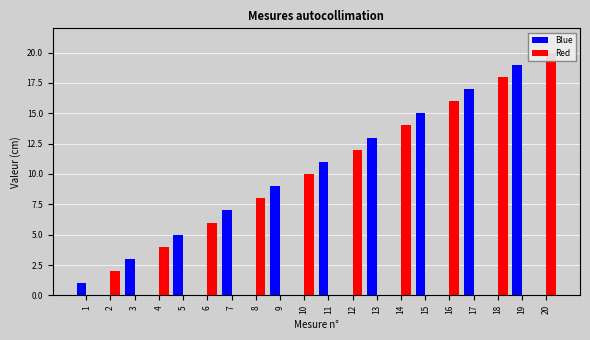

What are all the series names shown in the legend?

Blue, Red